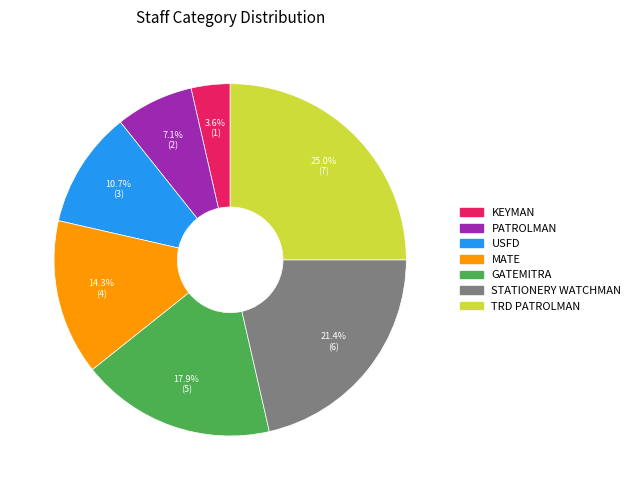

Between USFD and PATROLMAN, which is larger?

USFD